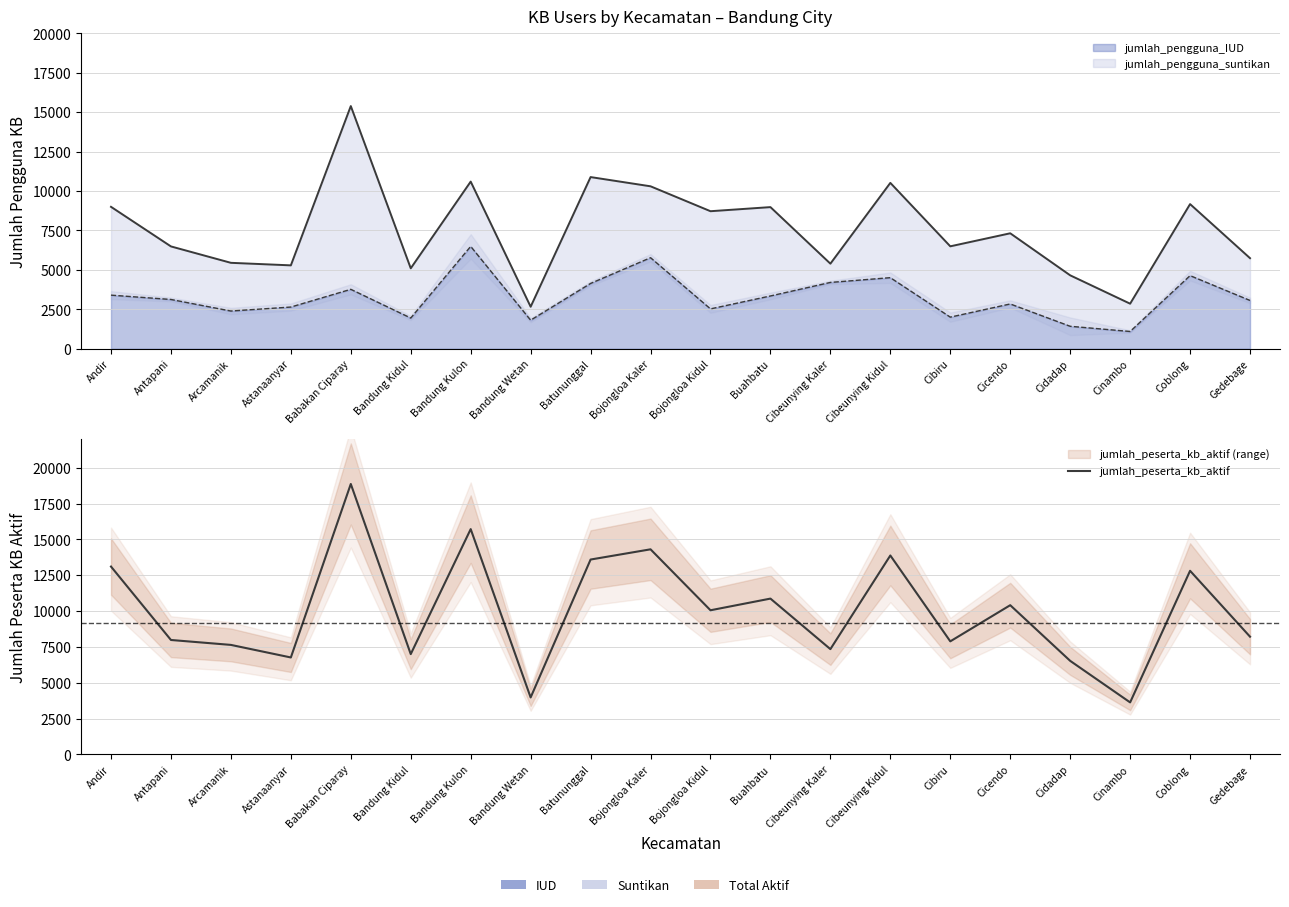

Reading left to right, what are all the values shown in this chart?

13103	7981	7638	6761	18864	6995	15715	3973	13593	14306	10054	10868	7343	13876	7886	10408	6525	3627	12808	8211